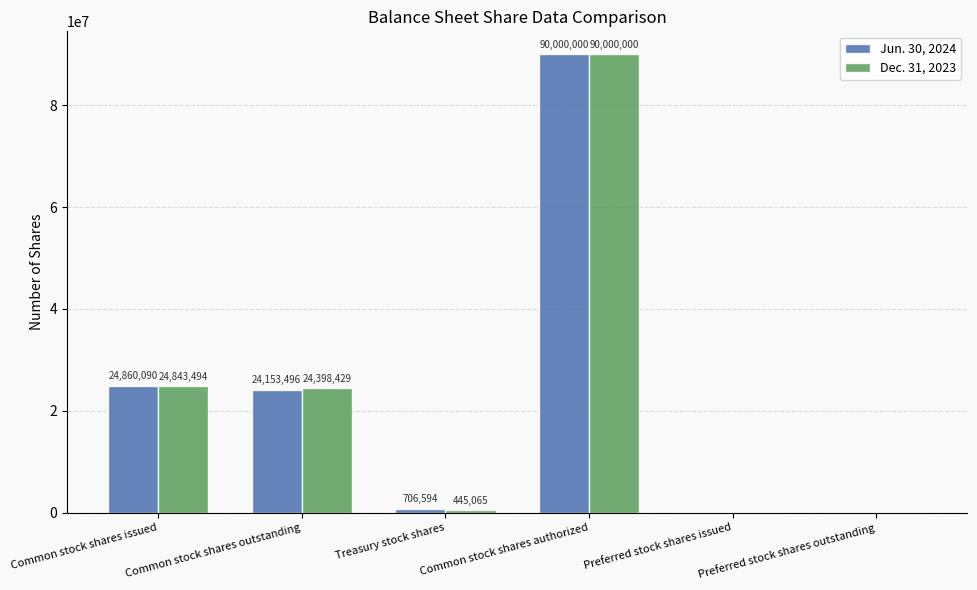

Reading right to left, transcribe all the data shown in this chart.

Jun. 30, 2024: Preferred stock shares outstanding=0	Preferred stock shares issued=0	Common stock shares authorized=90000000	Treasury stock shares=706594	Common stock shares outstanding=24153496	Common stock shares issued=24860090
Dec. 31, 2023: Preferred stock shares outstanding=0	Preferred stock shares issued=0	Common stock shares authorized=90000000	Treasury stock shares=445065	Common stock shares outstanding=24398429	Common stock shares issued=24843494